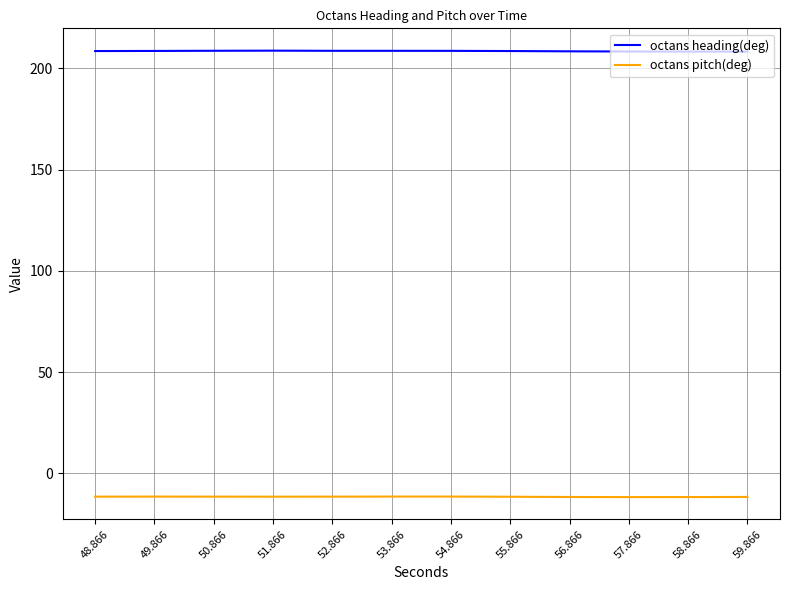

What is the difference between the highest and lowest values at 55.866?

220.1